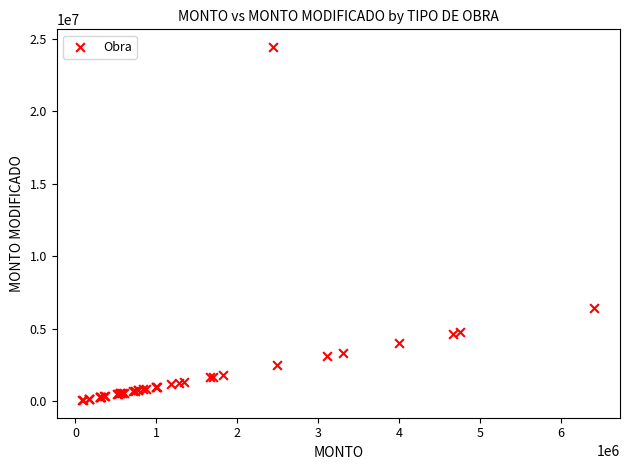

What Y value in the scatter plot is closest to 12265884?

6412198.3